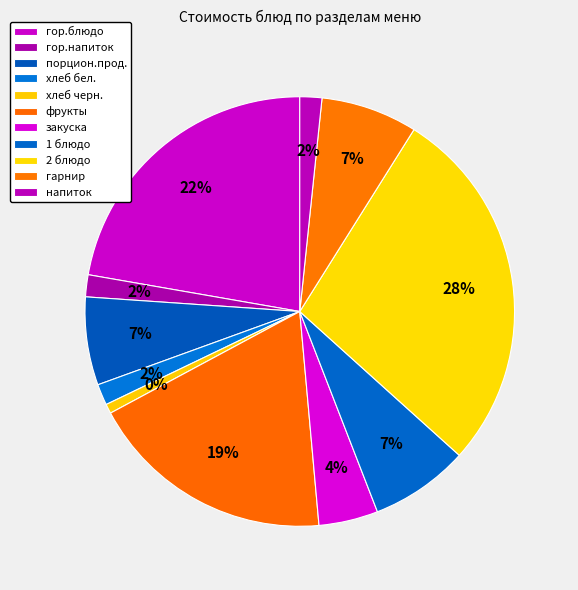

To the nearest percent, what portion does гор.напиток represent?

2%